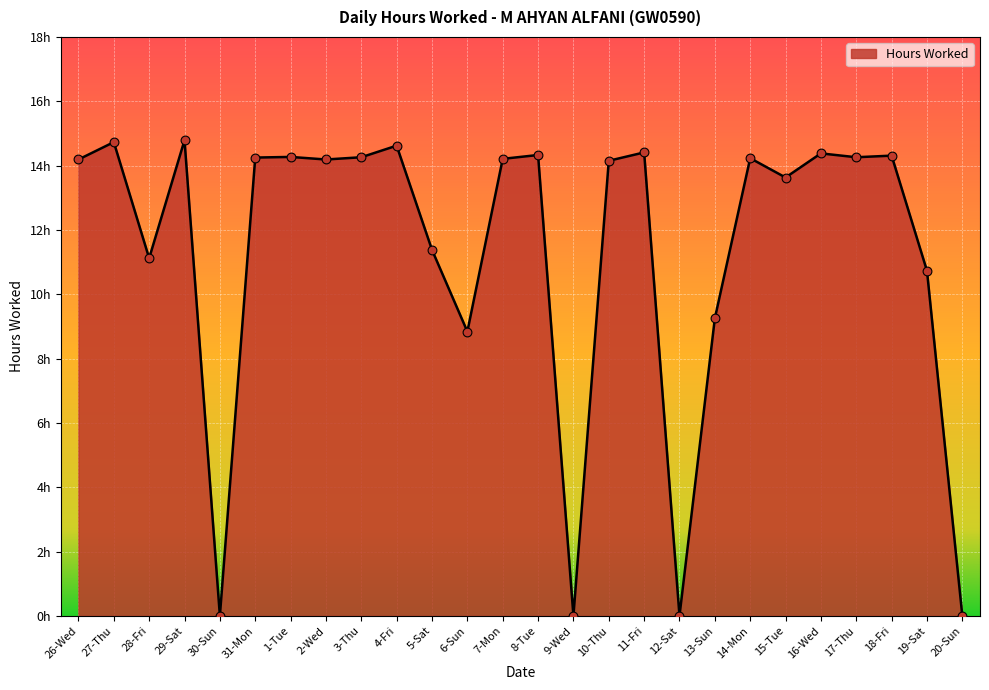

Between 31-Mon and 28-Fri, which is larger?

31-Mon